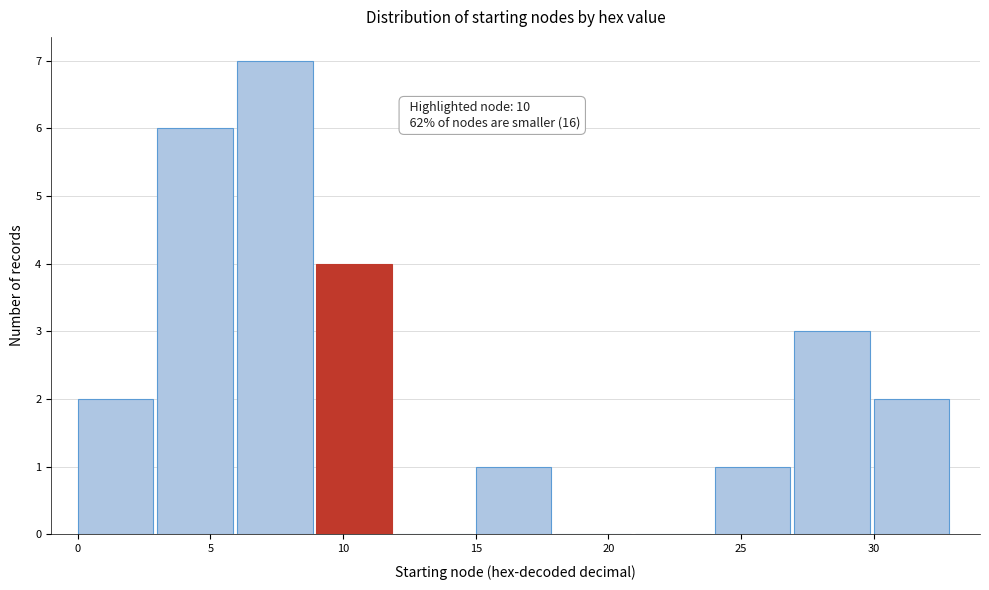

Which range on the x-axis has the tallest bar?

6 to 9